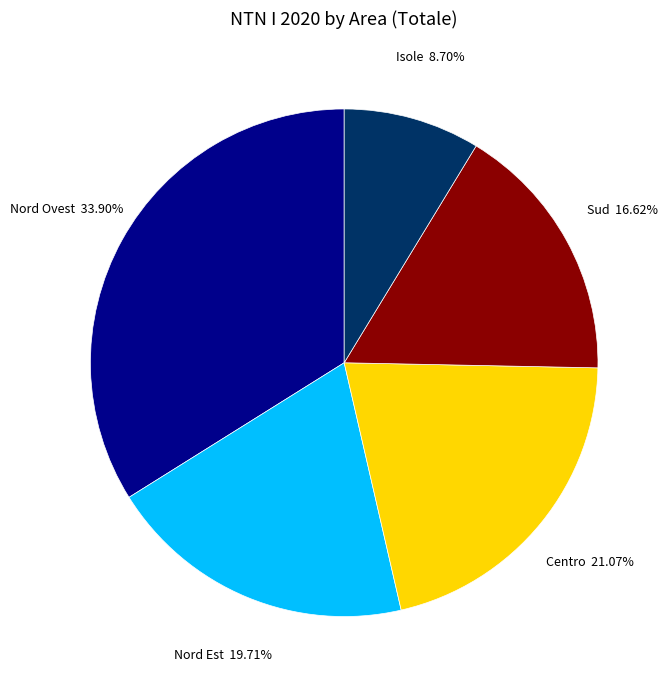

To the nearest percent, what portion does Centro represent?

21%